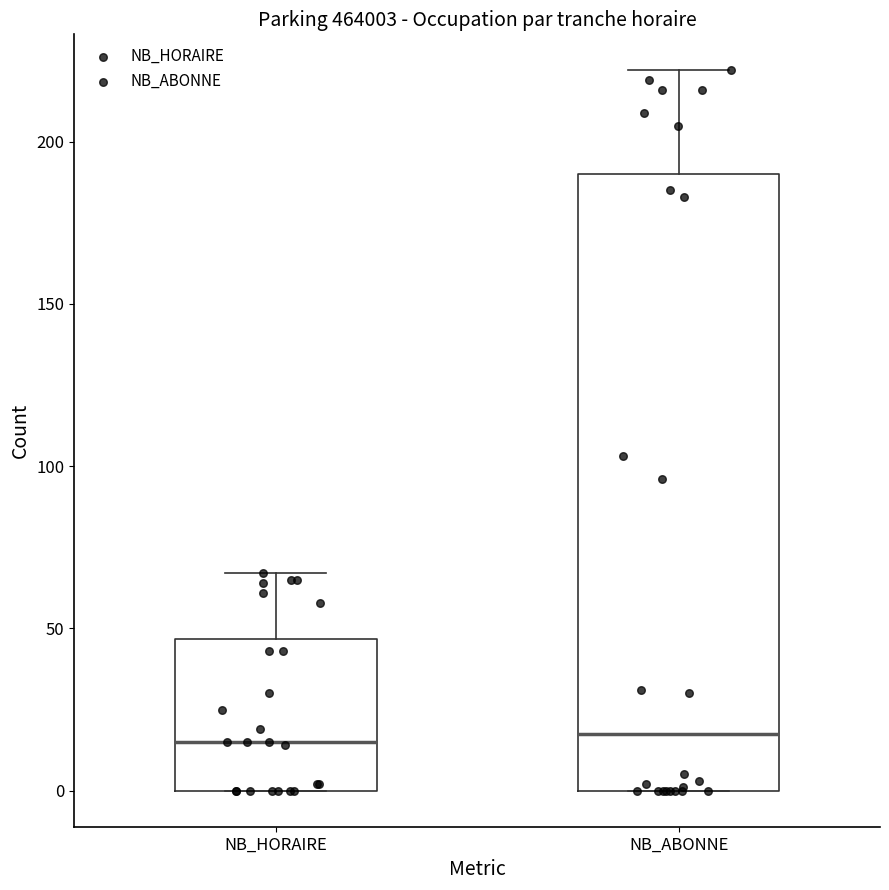

Where does the median line of the box for NB_HORAIRE sit on the y-axis? The values are not printed on the chart, so give them approximately, as read against the axis.

15